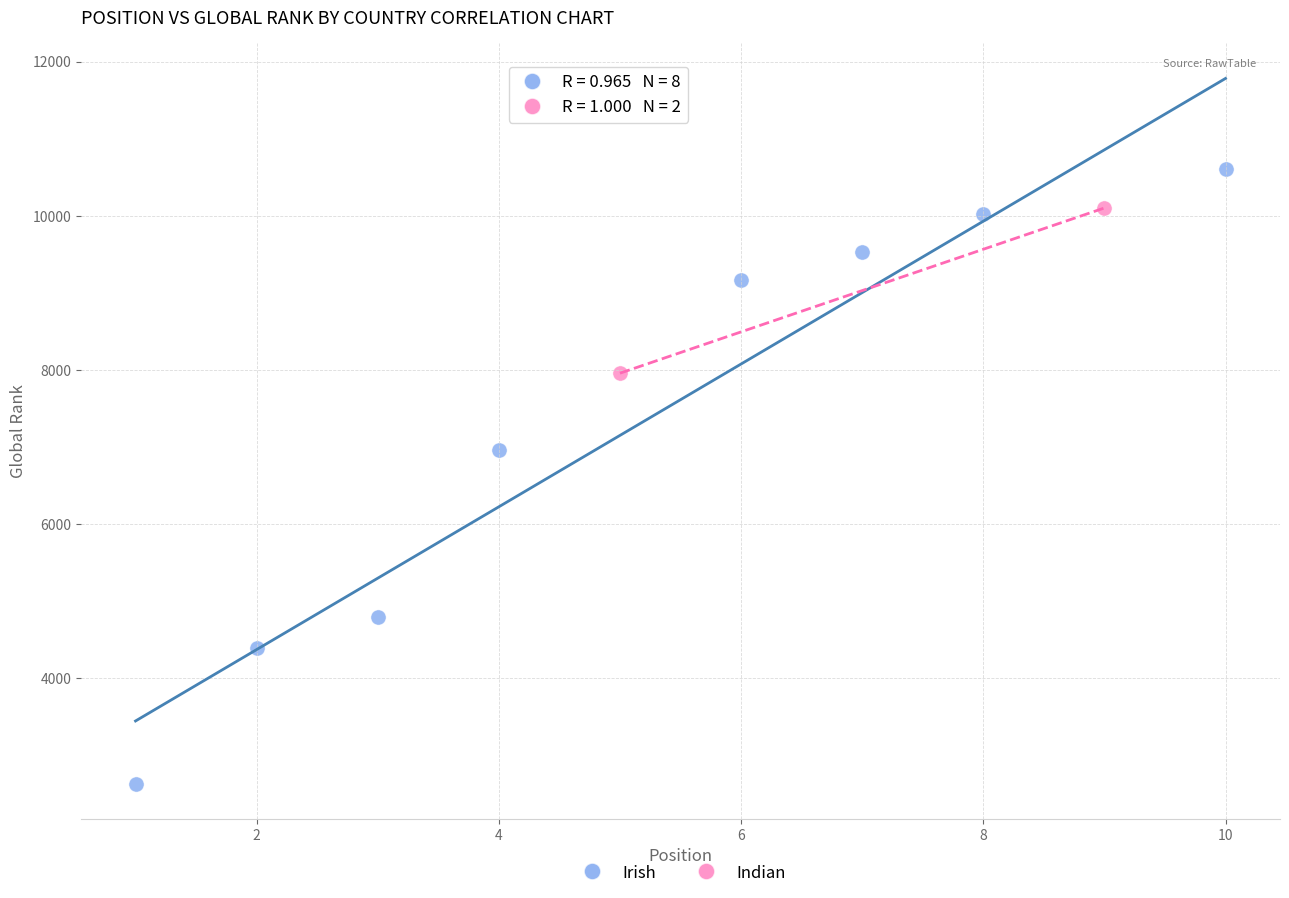

Which series contains the highest Y value?

Irish